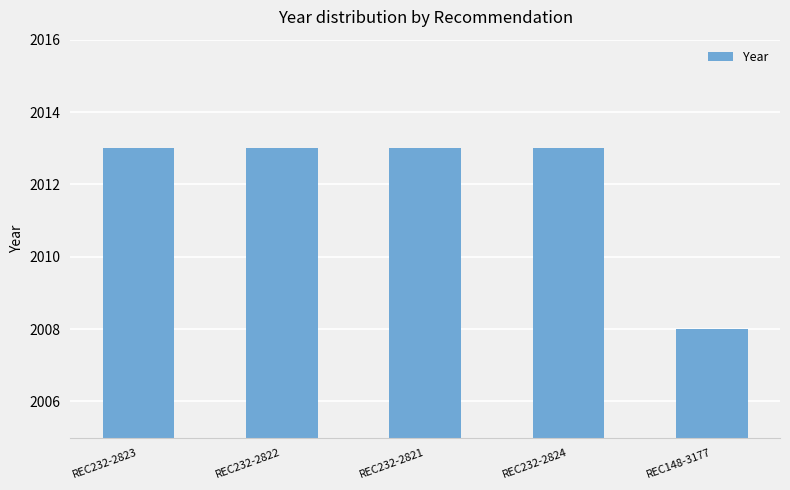

Which label corresponds to the smallest value in the chart?

REC148-3177